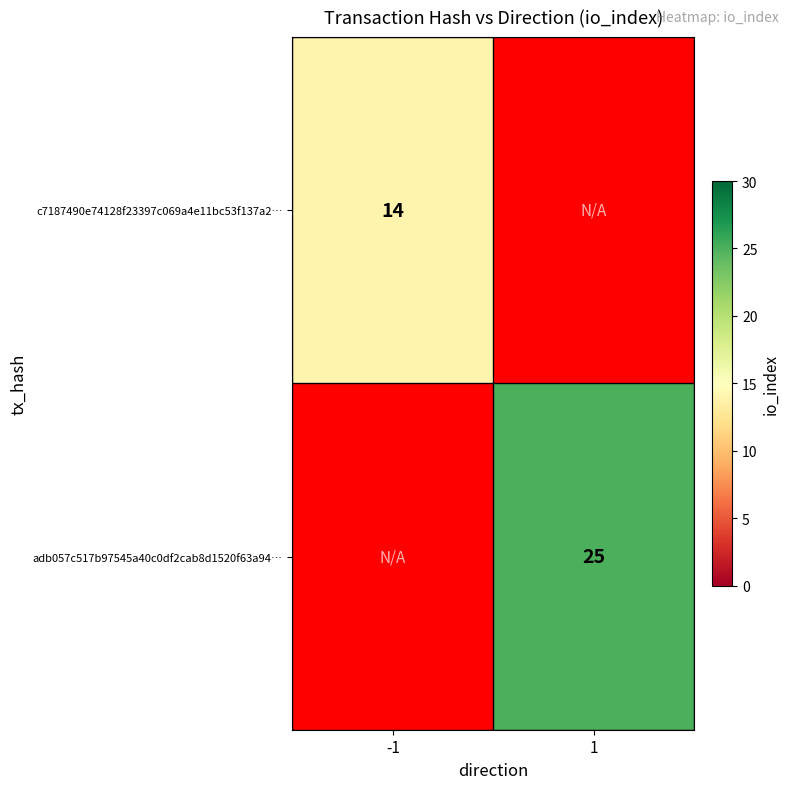

The value of c7187490e74128f23397c069a4e11bc53f137a2… at -1 is 9. True or false?

False